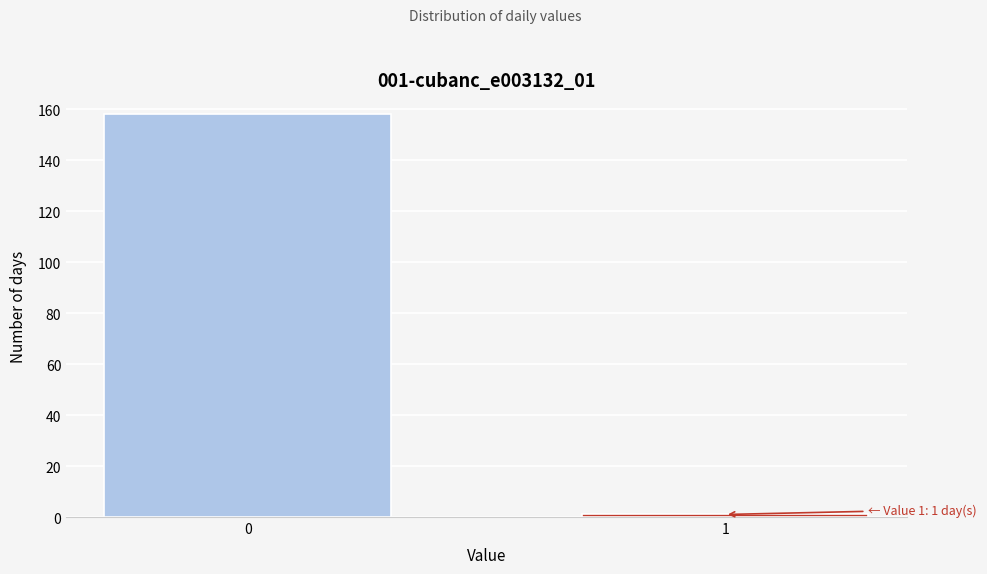

Reading left to right, list all the values displayed in this chart.

0=158	1=1